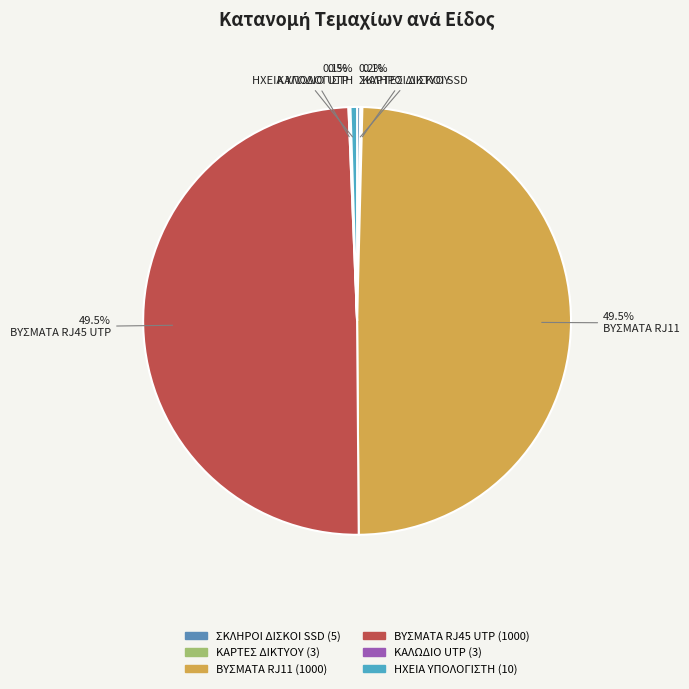

True or false: ΚΑΡΤΕΣ ΔΙΚΤΥΟΥ accounts for 1% of the total.

False